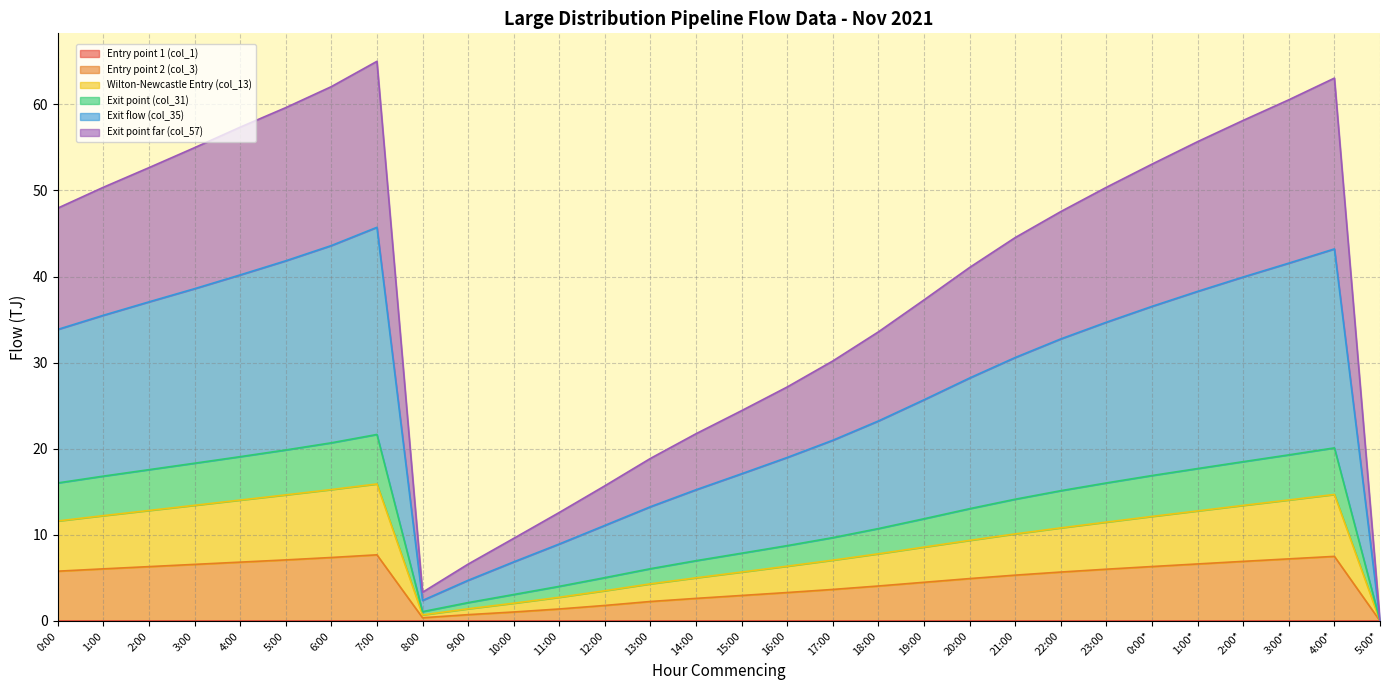

What is the total value across all series at 14:00?

21.8